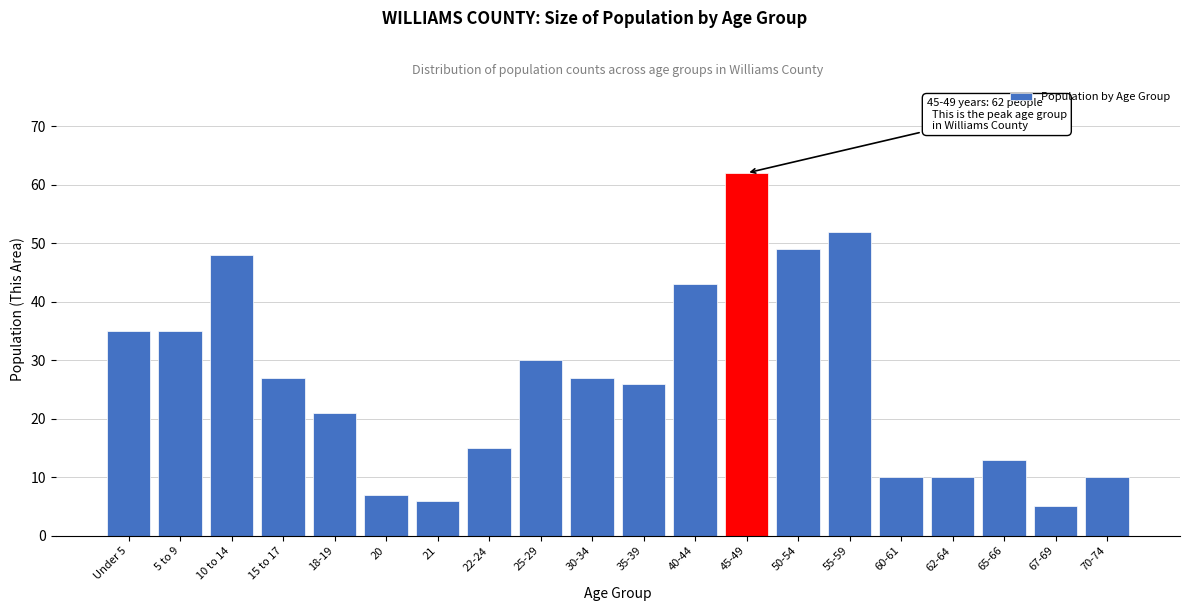

Reading left to right, extract all data points from this chart.

35	35	48	27	21	7	6	15	30	27	26	43	62	49	52	10	10	13	5	10